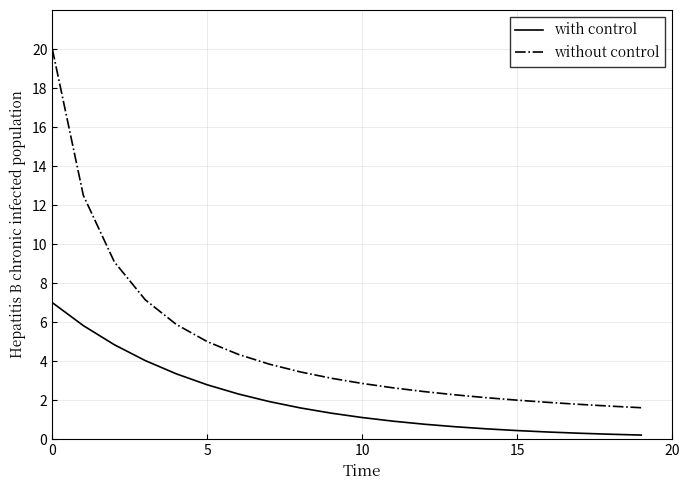

True or false: without control and with control cross at least once.

False